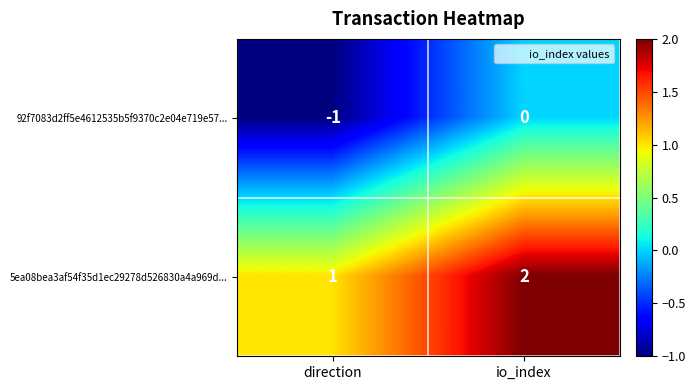

At which category does the chart reach its peak across all series?

io_index